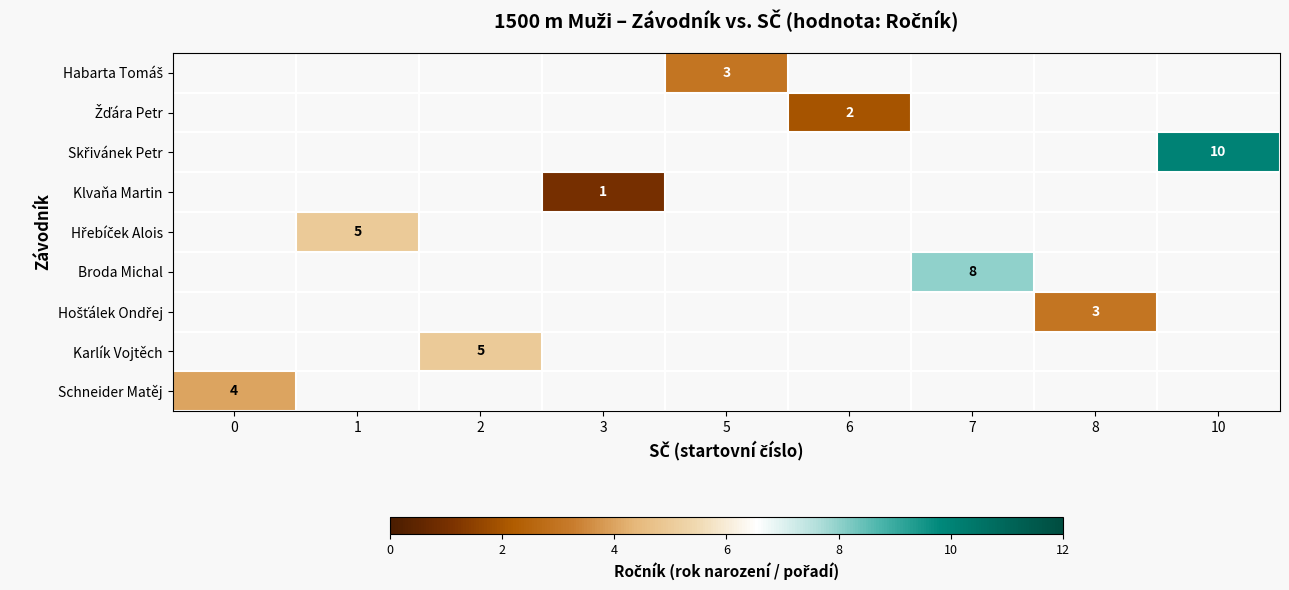

What is the approximate value of Hřebíček Alois at 1?

5.0